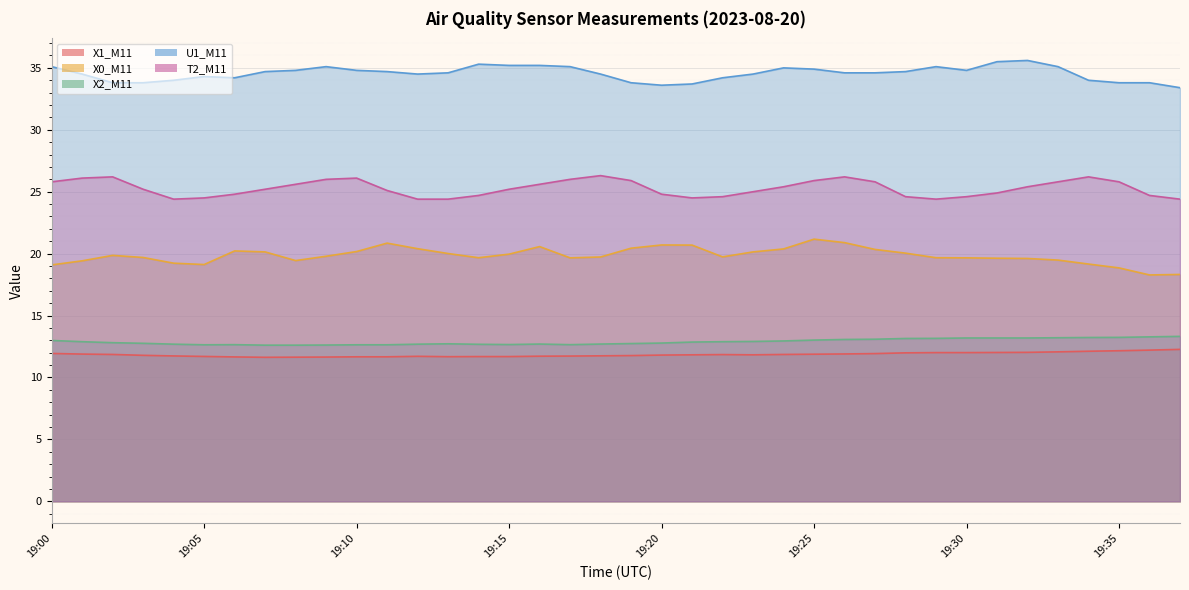

True or false: T2_M11 and X1_M11 cross at least once.

False